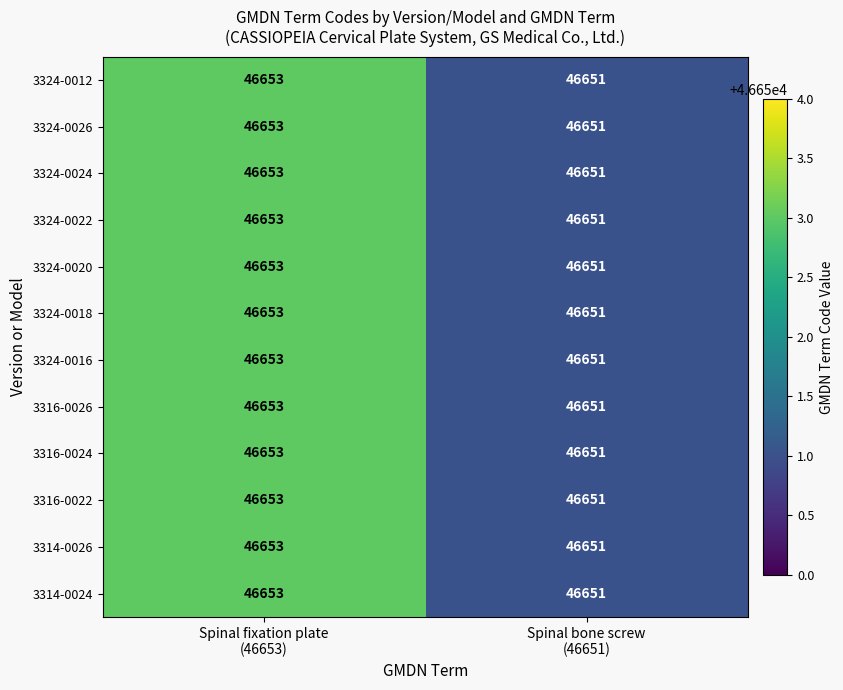

Reading left to right, transcribe all the data shown in this chart.

3324-0012: 46653	46651
3324-0026: 46653	46651
3324-0024: 46653	46651
3324-0022: 46653	46651
3324-0020: 46653	46651
3324-0018: 46653	46651
3324-0016: 46653	46651
3316-0026: 46653	46651
3316-0024: 46653	46651
3316-0022: 46653	46651
3314-0026: 46653	46651
3314-0024: 46653	46651